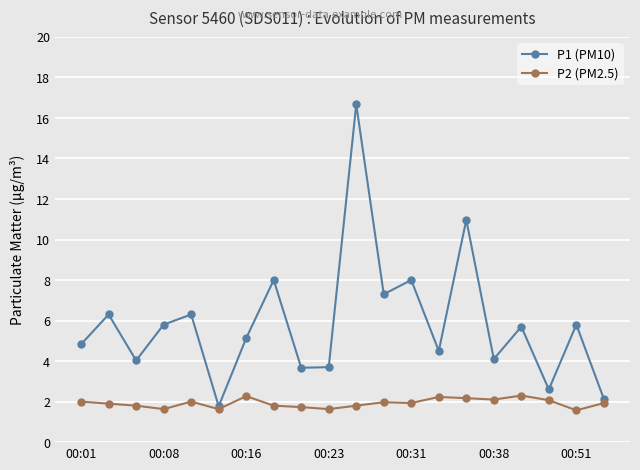

How many lines are shown in the chart?

2